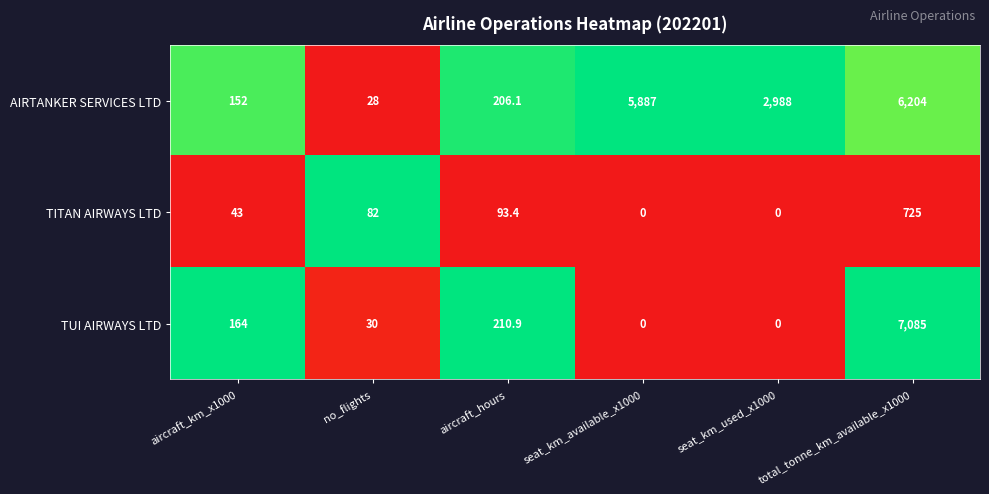

Rank the series at aircraft_hours from highest to lowest value.

TUI AIRWAYS LTD, AIRTANKER SERVICES LTD, TITAN AIRWAYS LTD